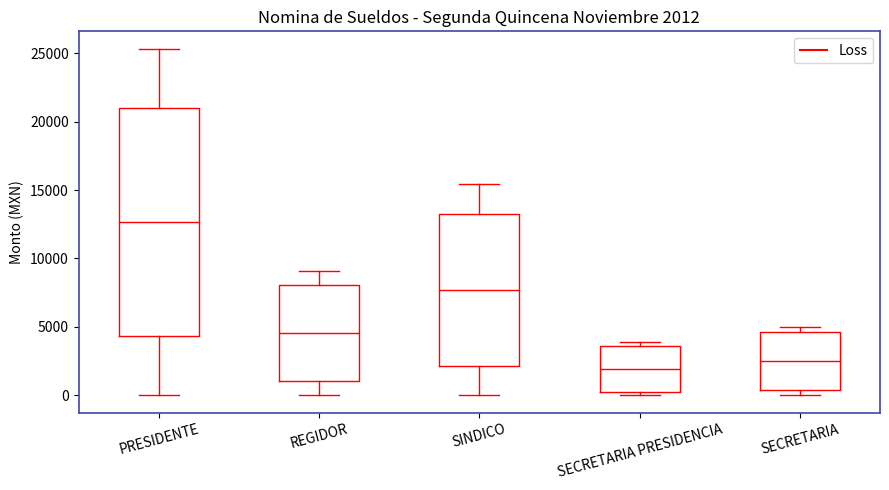

Comparing the boxes themselves (not the whiskers), which one is the tallest?

PRESIDENTE